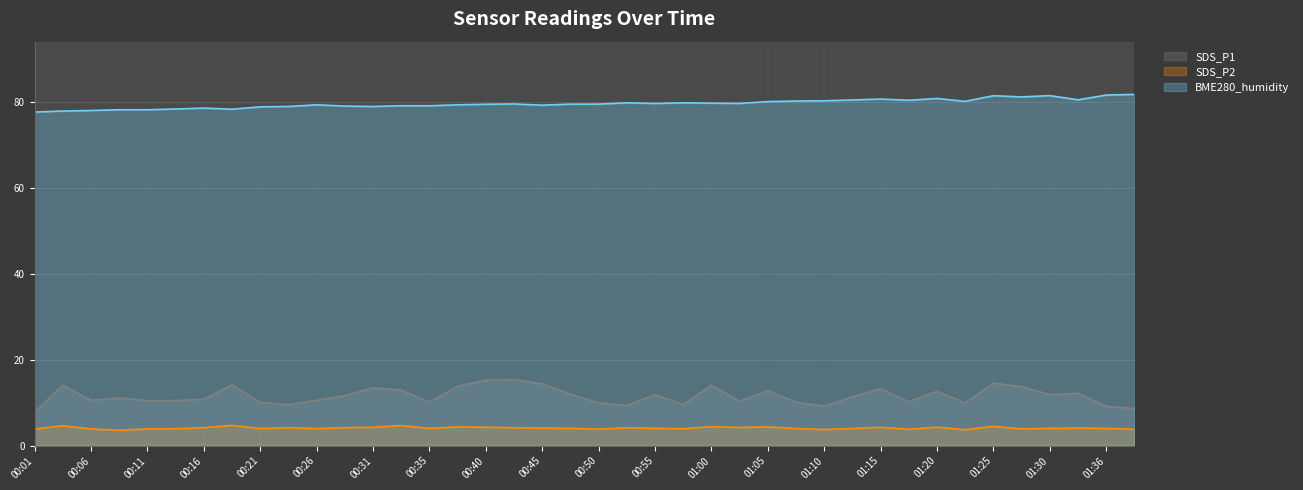

Reading left to right, list all the values displayed in this chart.

SDS_P1: 7.8	14.1	10.6	11.1	10.4	10.5	10.8	14.2	10.1	9.5	10.6	11.6	13.4	12.9	10.1	13.8	15.2	15.4	14.4	12.0	9.9	9.4	11.8	9.6	14.1	10.3	12.8	10.2	9.2	11.4	13.2	10.2	12.7	9.9	14.6	13.7	11.9	12.2	9.1	8.6
SDS_P2: 3.9	4.6	3.9	3.6	3.9	4.0	4.2	4.7	4.0	4.2	4.0	4.2	4.3	4.7	4.0	4.4	4.3	4.2	4.1	4.0	3.9	4.2	4.0	4.0	4.4	4.2	4.4	4.0	3.8	4.0	4.3	3.8	4.3	3.7	4.5	3.9	4.0	4.1	4.0	3.8
BME280_humidity: 77.6	77.8	78.0	78.1	78.1	78.3	78.5	78.3	78.8	78.9	79.3	79.0	78.9	79.1	79.1	79.3	79.4	79.5	79.2	79.4	79.4	79.8	79.6	79.8	79.7	79.6	80.0	80.2	80.2	80.4	80.6	80.3	80.8	80.1	81.4	81.1	81.4	80.4	81.5	81.7